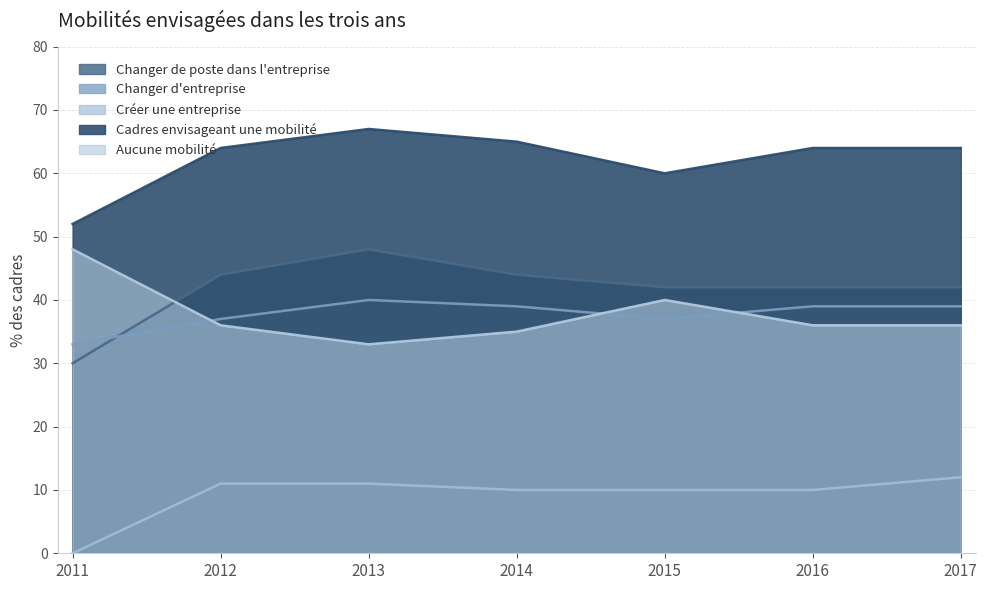

Which series has the largest total across all categories?

Cadres envisageant une mobilité